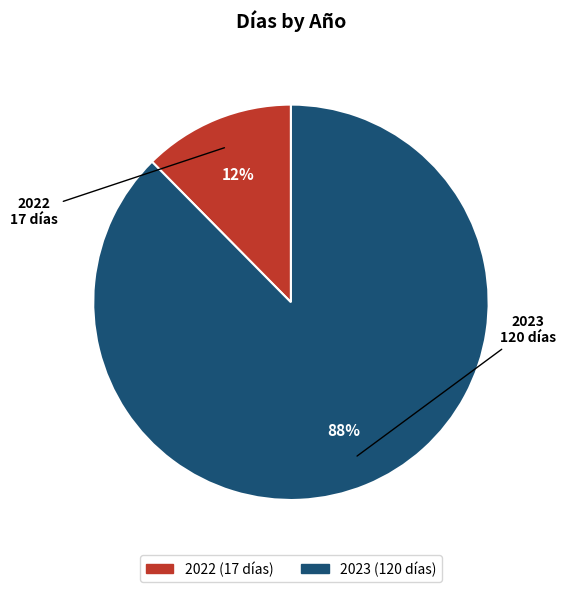

What percentage is the 2022 slice, to the nearest percent?

12%